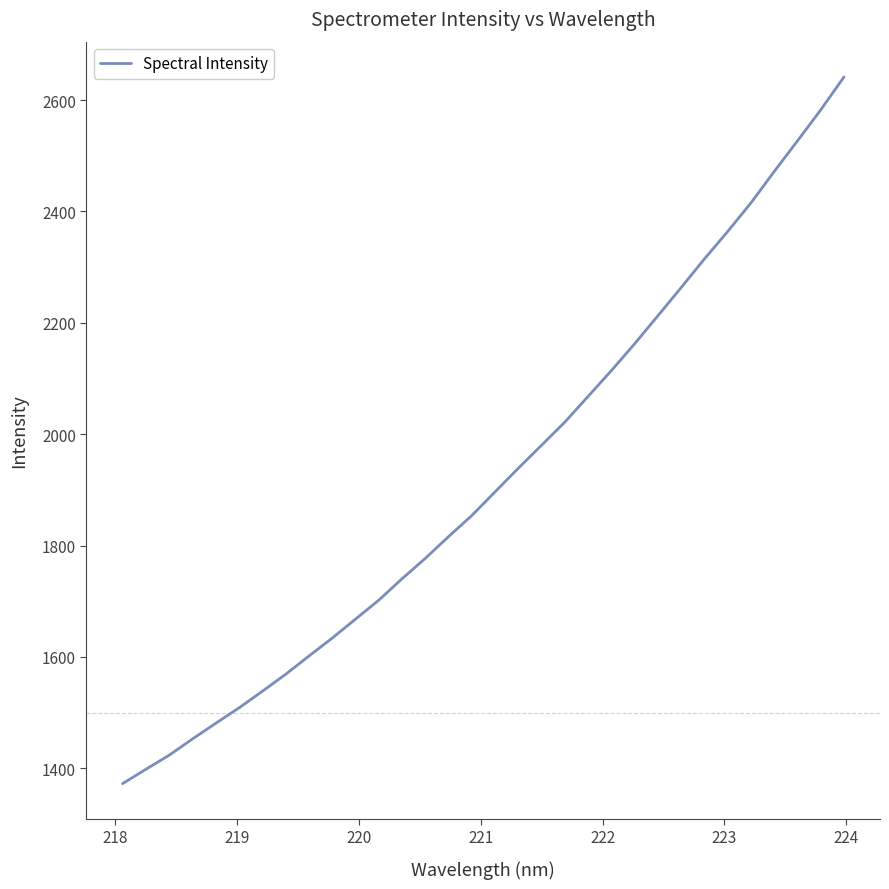

What is the sum of all values?

61509.9